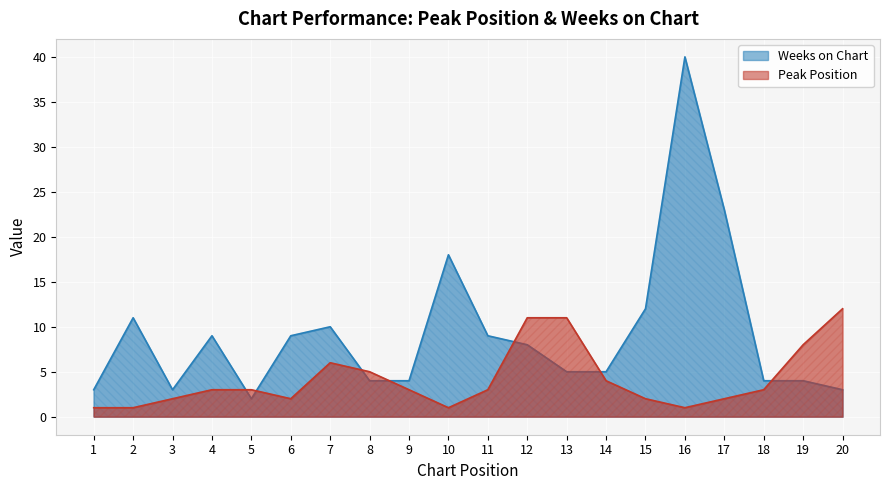

Reading left to right, extract all data points from this chart.

Peak Position: 1=1	2=1	3=2	4=3	5=3	6=2	7=6	8=5	9=3	10=1	11=3	12=11	13=11	14=4	15=2	16=1	17=2	18=3	19=8	20=12
Weeks on Chart: 1=3	2=11	3=3	4=9	5=2	6=9	7=10	8=4	9=4	10=18	11=9	12=8	13=5	14=5	15=12	16=40	17=23	18=4	19=4	20=3